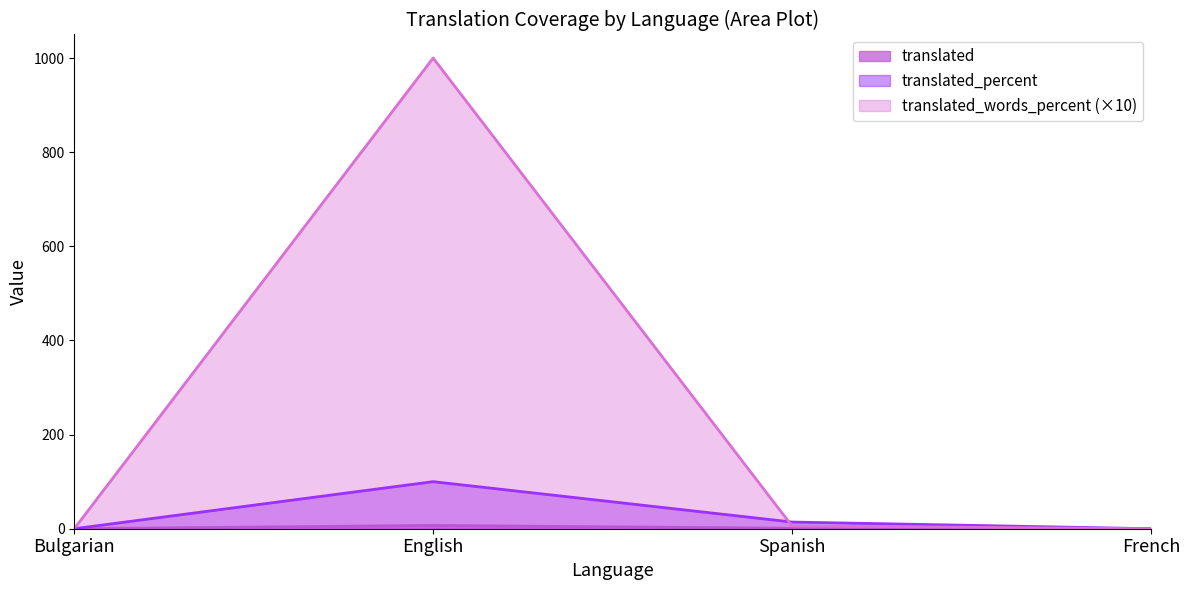

How many data points does each series have?

4